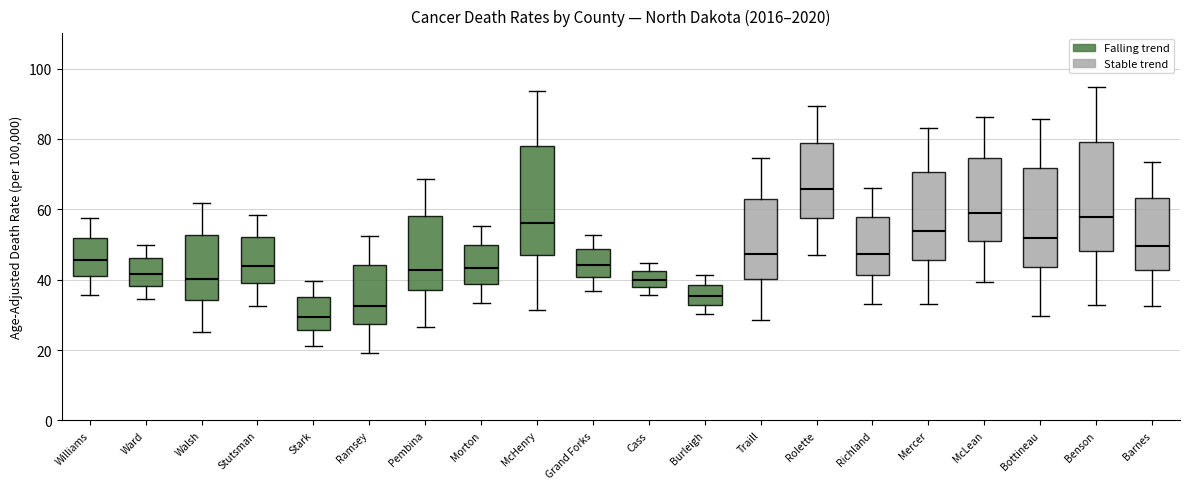

Which box's median line is the highest?

Rolette